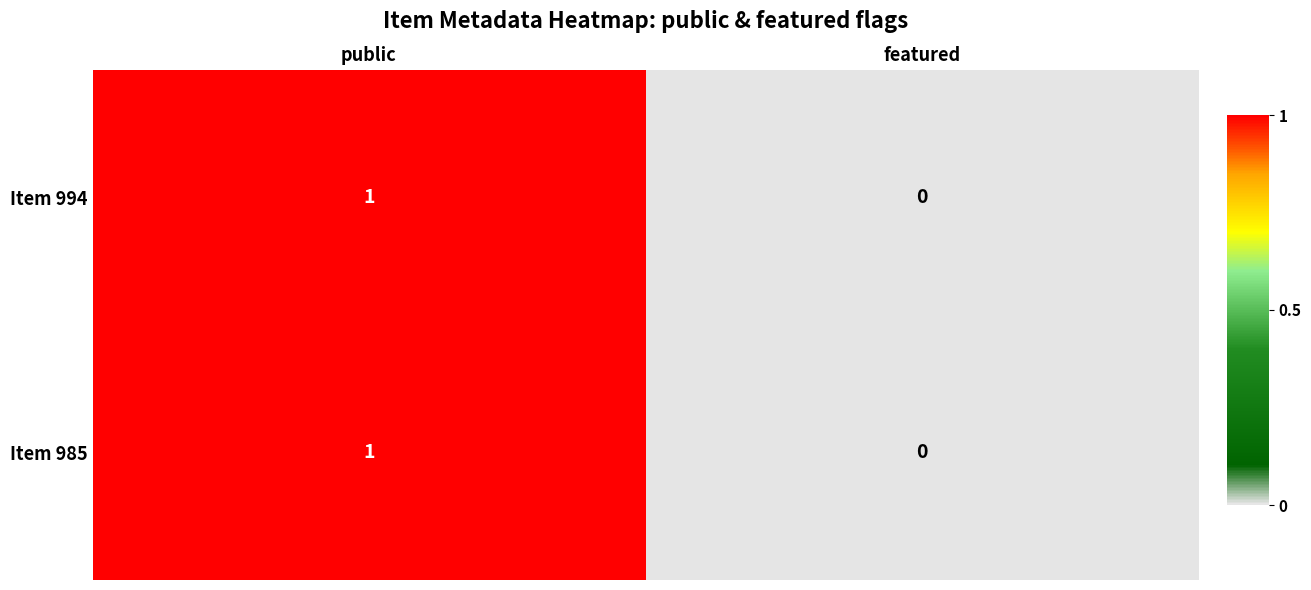

The value of Item 985 at featured is 0. True or false?

True